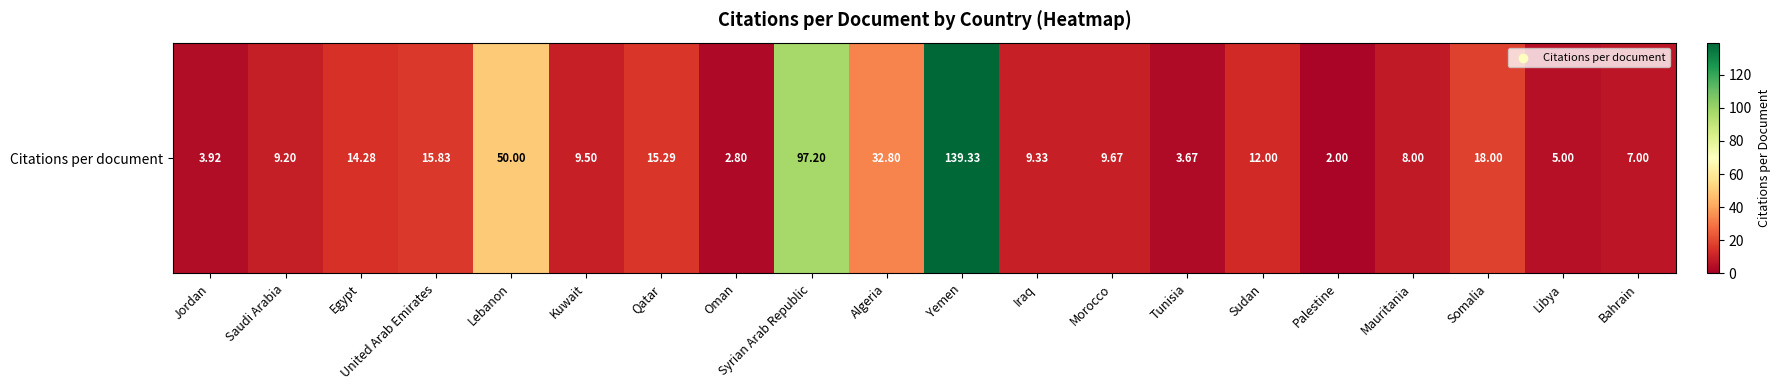

Is it true that the value at Sudan is 7.7?

False